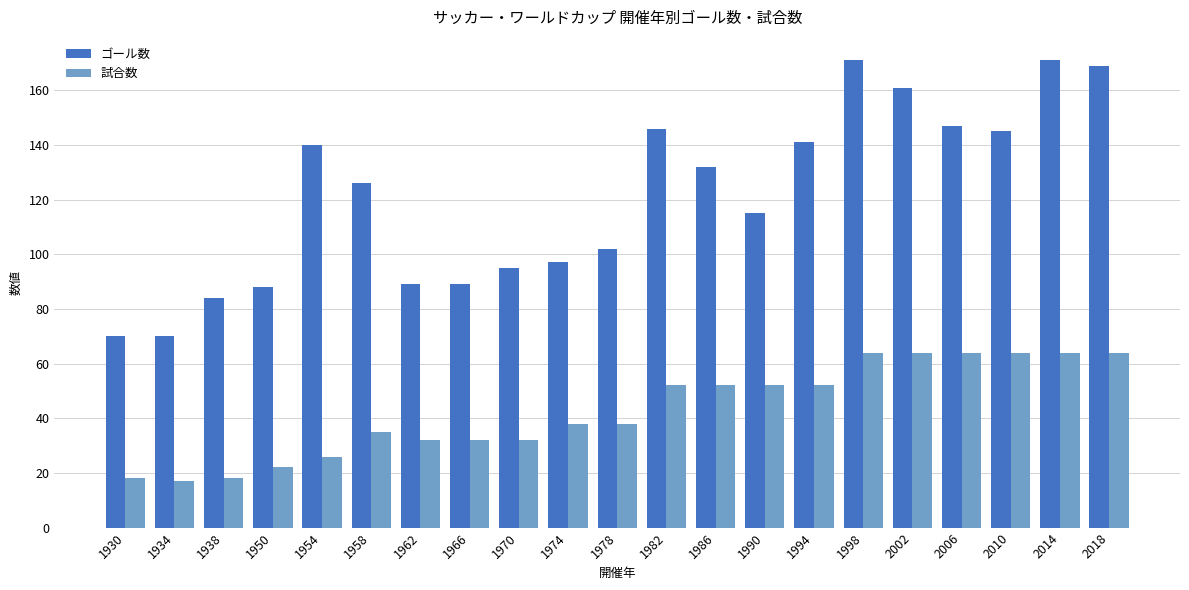

What is the sum of all ゴール数 values?

2548